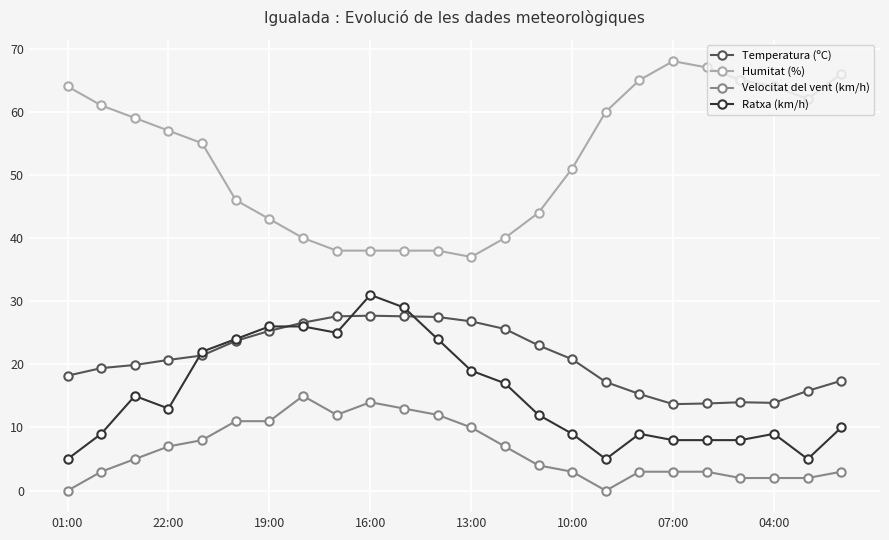

What is the value of the Temperatura (ºC) point at the 1st from the left?

18.2